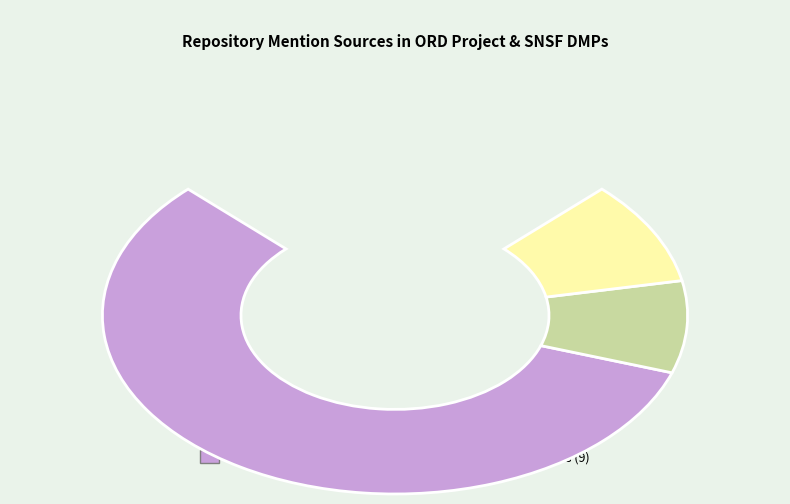

How many segments does this pie chart have?

3